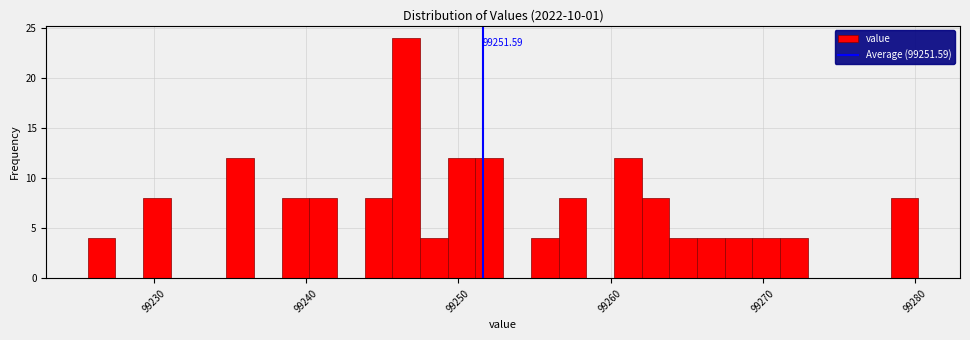

Around what value on the x-axis is the tallest bar? Give the approximate position of its centre, as read against the axis.

99247